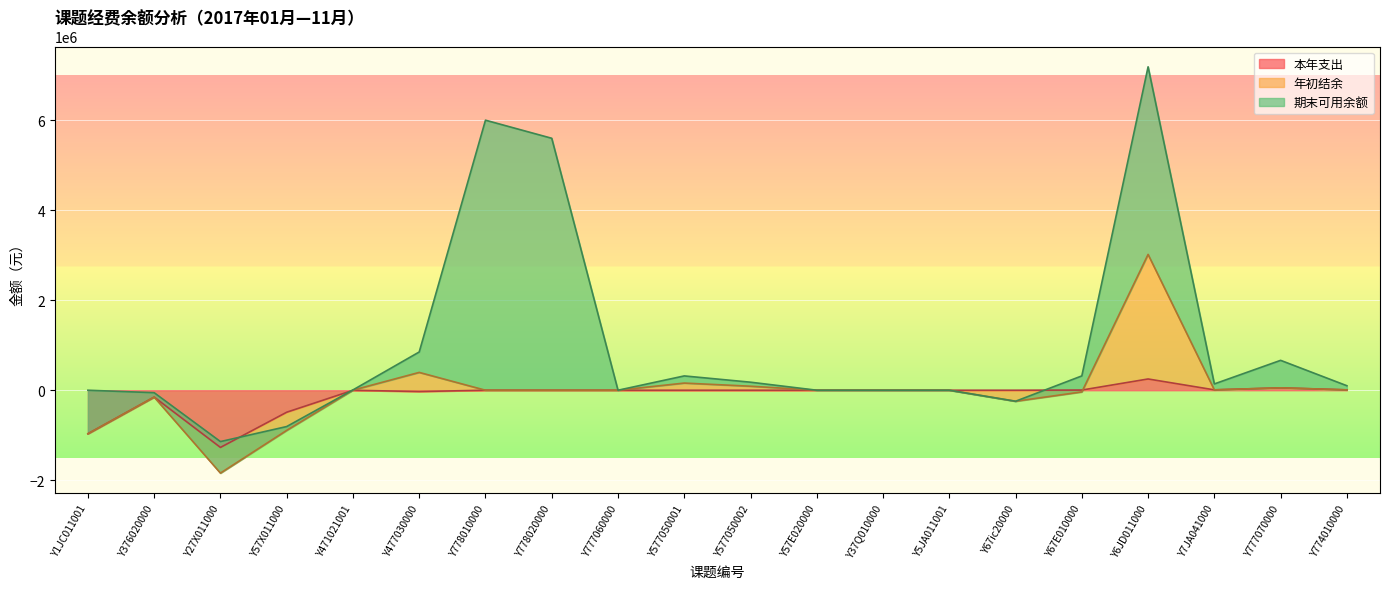

Is it true that 本年支出 equals 856840.1 at Y778010000?

False